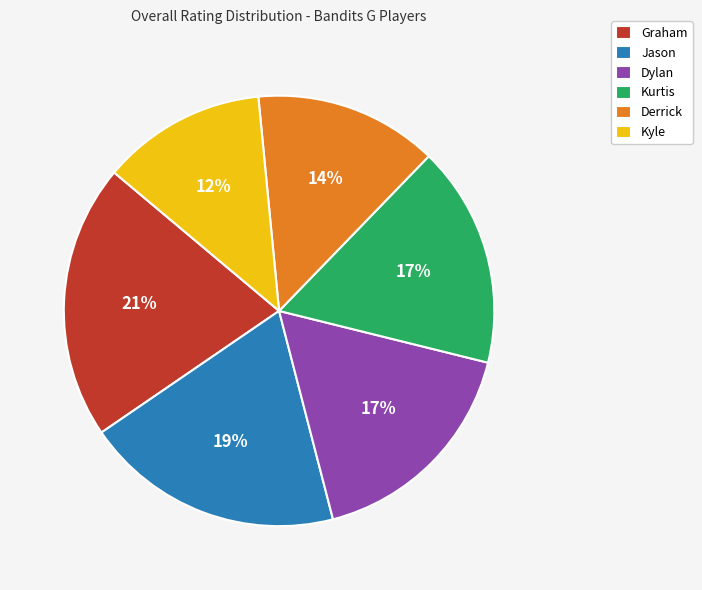

Which has a higher value, Kyle or Graham?

Graham